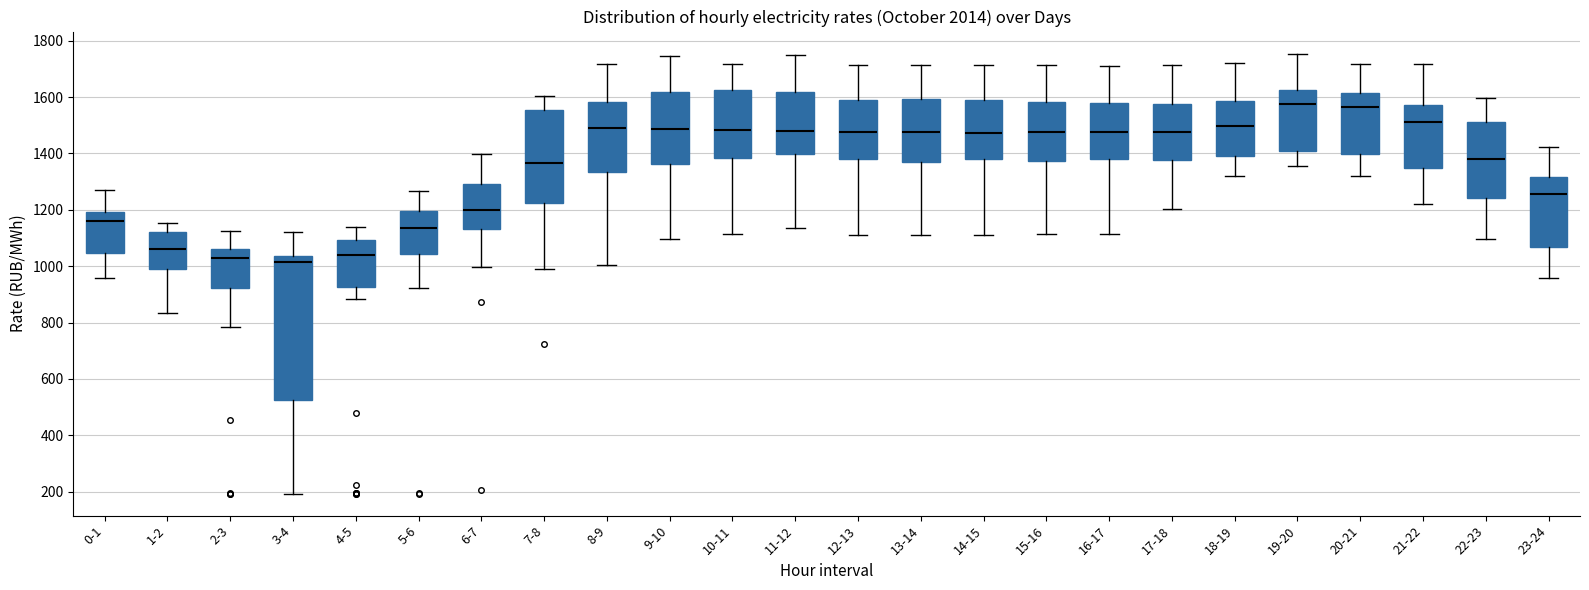

Reading left to right, transcribe this box plot: for each box, give where its median line is, the range the box spans, and where its two whiskers end, as read against the y-axis. The values are not printed on the chart, so give them approximately, as read against the axis.

0-1: median 1160, box 1040 to 1200, whiskers 960 to 1280
1-2: median 1060, box 1000 to 1120, whiskers 840 to 1160
2-3: median 1020, box 920 to 1060, whiskers 780 to 1120
3-4: median 1020, box 520 to 1040, whiskers 200 to 1120
4-5: median 1040, box 920 to 1100, whiskers 880 to 1140
5-6: median 1140, box 1040 to 1200, whiskers 920 to 1260
6-7: median 1200, box 1140 to 1300, whiskers 1000 to 1400
7-8: median 1360, box 1220 to 1560, whiskers 980 to 1600
8-9: median 1500, box 1340 to 1580, whiskers 1000 to 1720
9-10: median 1480, box 1360 to 1620, whiskers 1100 to 1740
10-11: median 1480, box 1380 to 1620, whiskers 1120 to 1720
11-12: median 1480, box 1400 to 1620, whiskers 1140 to 1740
12-13: median 1480, box 1380 to 1600, whiskers 1120 to 1720
13-14: median 1480, box 1360 to 1600, whiskers 1120 to 1720
14-15: median 1480, box 1380 to 1600, whiskers 1120 to 1720
15-16: median 1480, box 1380 to 1580, whiskers 1120 to 1720
16-17: median 1480, box 1380 to 1580, whiskers 1120 to 1720
17-18: median 1480, box 1380 to 1580, whiskers 1200 to 1720
18-19: median 1500, box 1400 to 1580, whiskers 1320 to 1720
19-20: median 1580, box 1420 to 1620, whiskers 1360 to 1760
20-21: median 1560, box 1400 to 1620, whiskers 1320 to 1720
21-22: median 1520, box 1340 to 1580, whiskers 1220 to 1720
22-23: median 1380, box 1240 to 1520, whiskers 1100 to 1600
23-24: median 1260, box 1060 to 1320, whiskers 960 to 1420